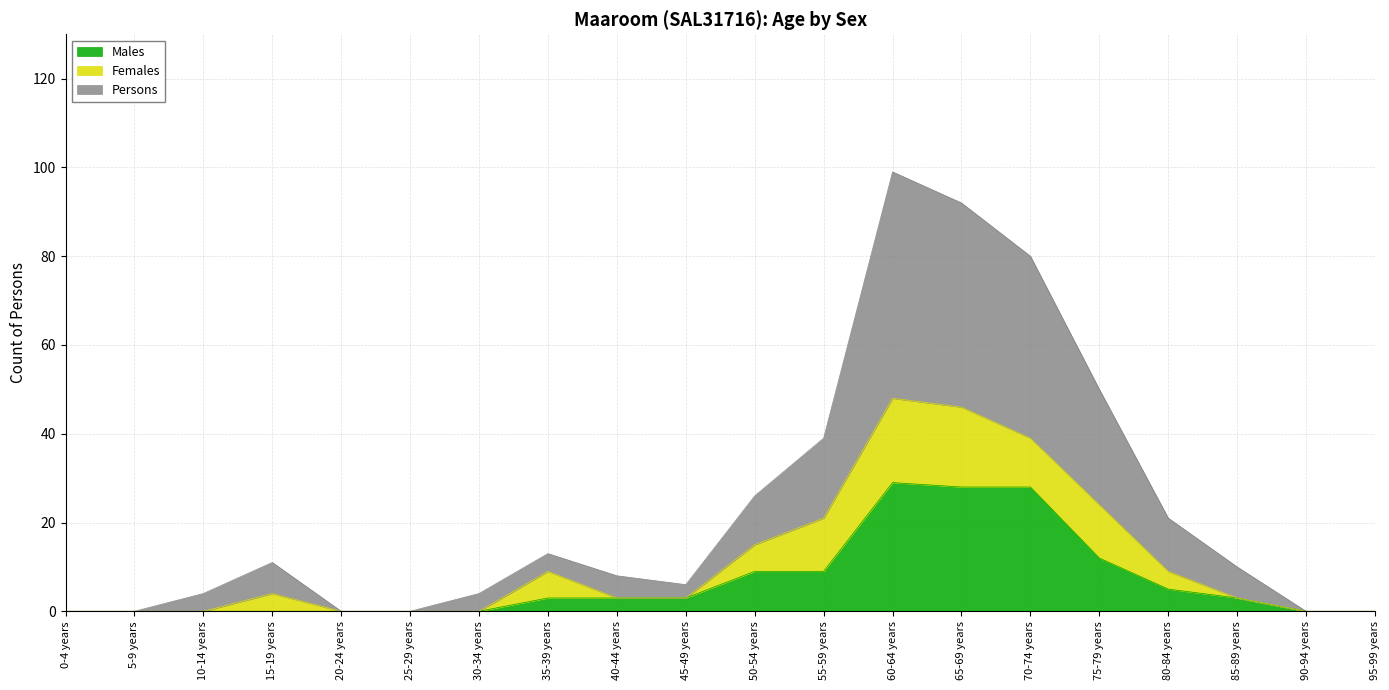

True or false: Males and Persons cross at least once.

False